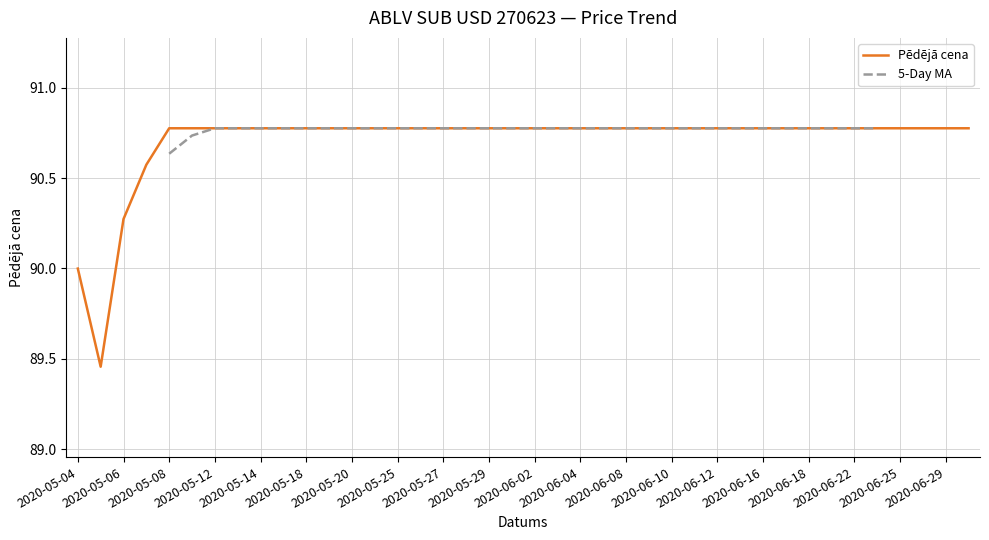

The 5-Day MA series shows 90.8 at 27. True or false?

True